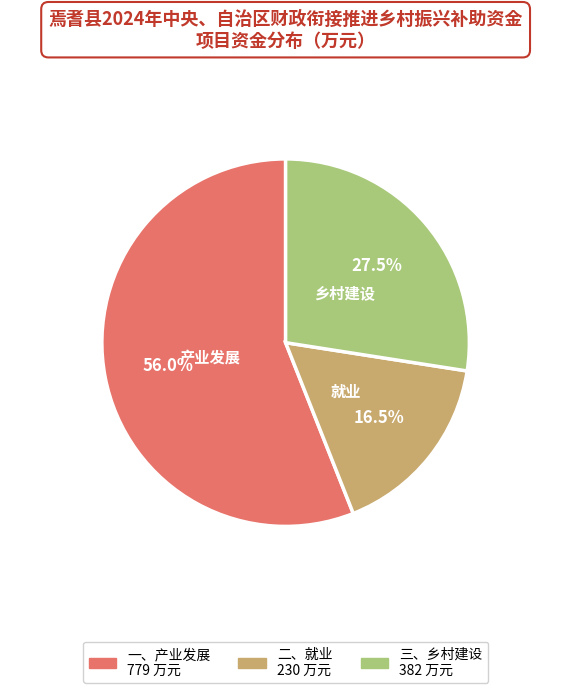

Is it true that 一、产业发展 is 56% of the pie?

True